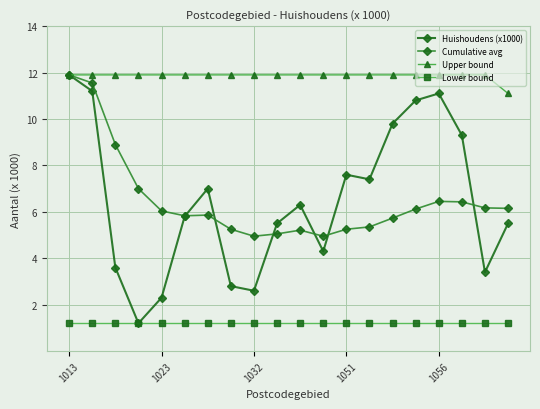

What is the sum of all Upper bound values?

237.2